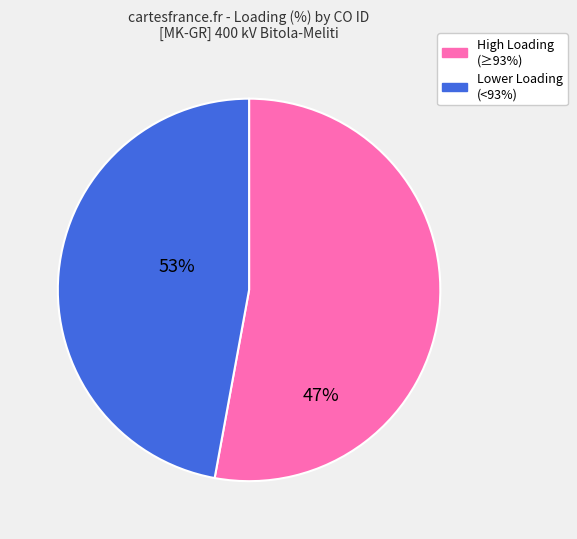

Approximately how many times larger is the value at High Loading (≥93%) compared to Lower Loading (<93%)?

1.1